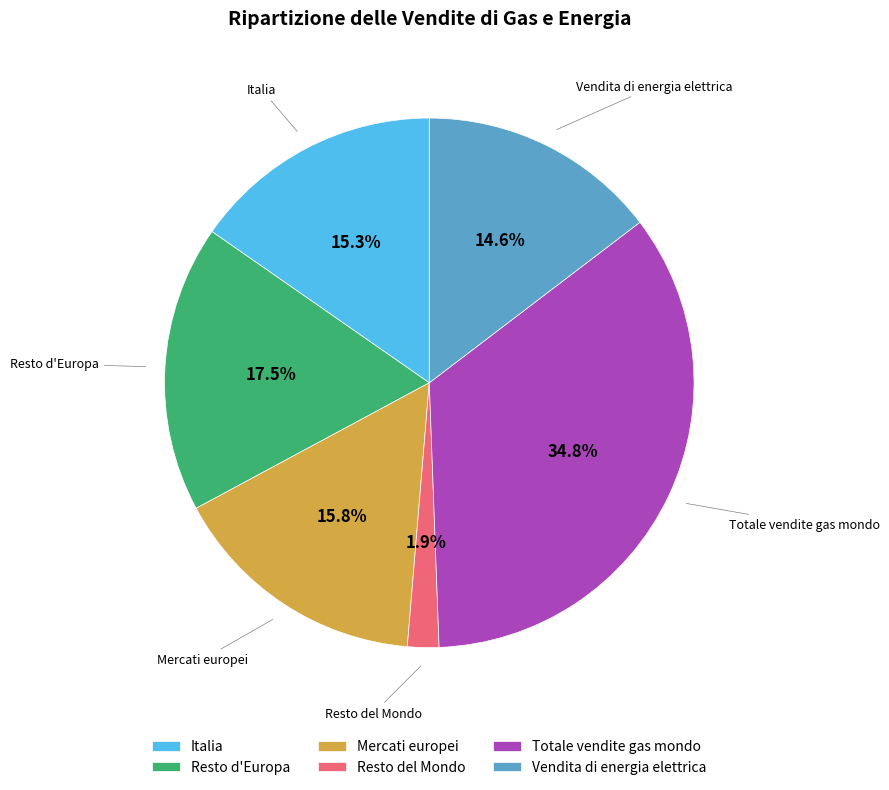

Does Totale vendite gas mondo account for over 50% of the chart?

No